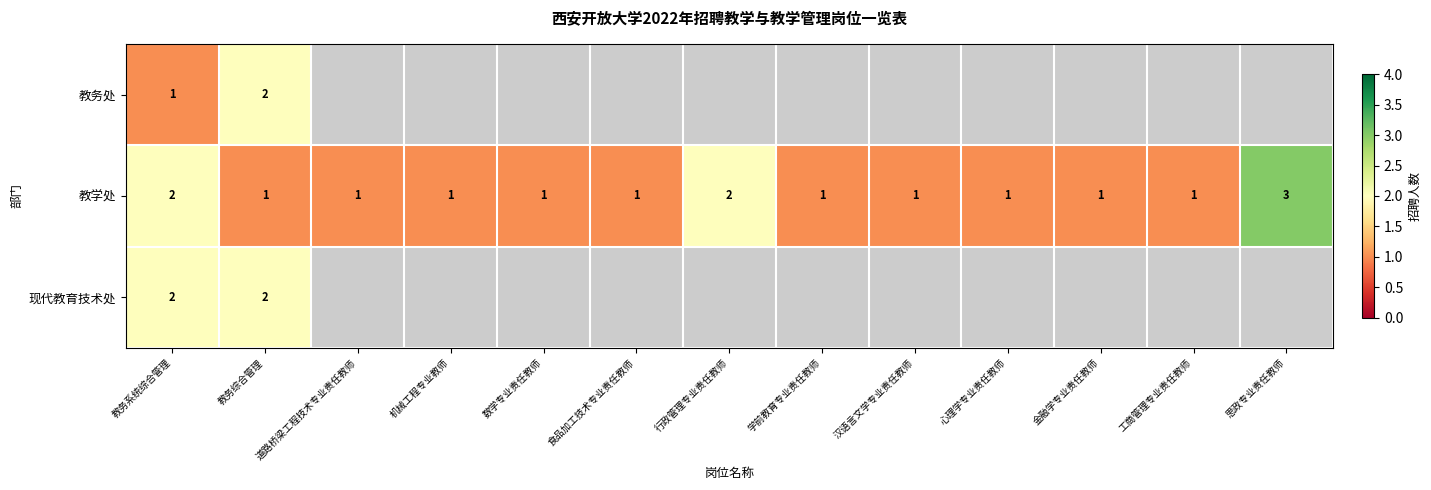

The value of 现代教育技术处 at 教务综合管理 is 2. True or false?

True